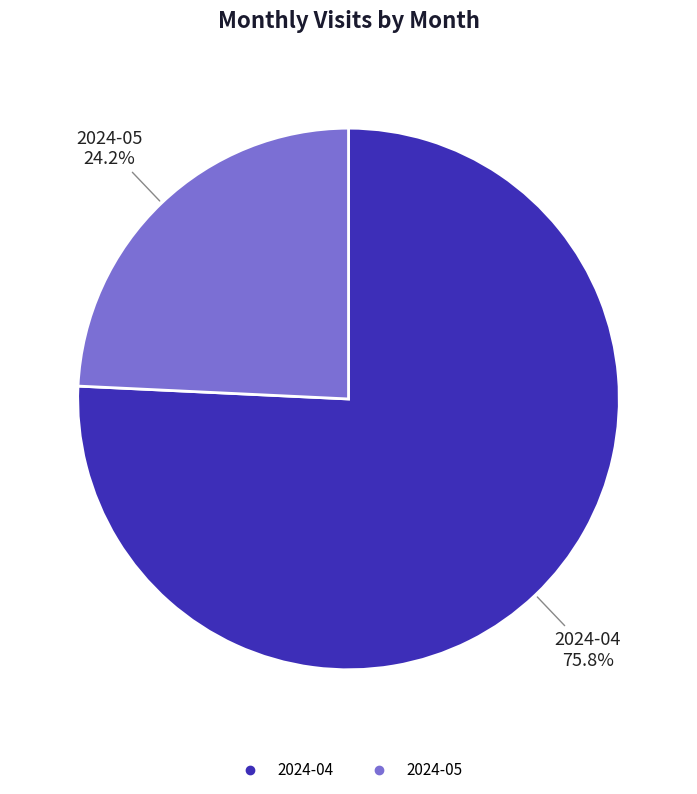

Is 2024-05 the majority of the pie?

No